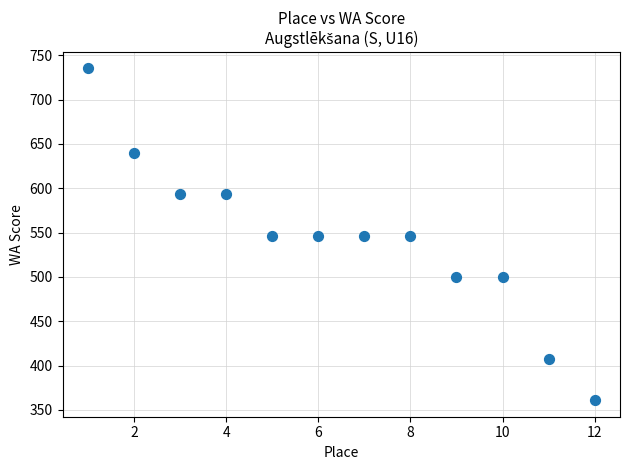

What is the average X value?

6